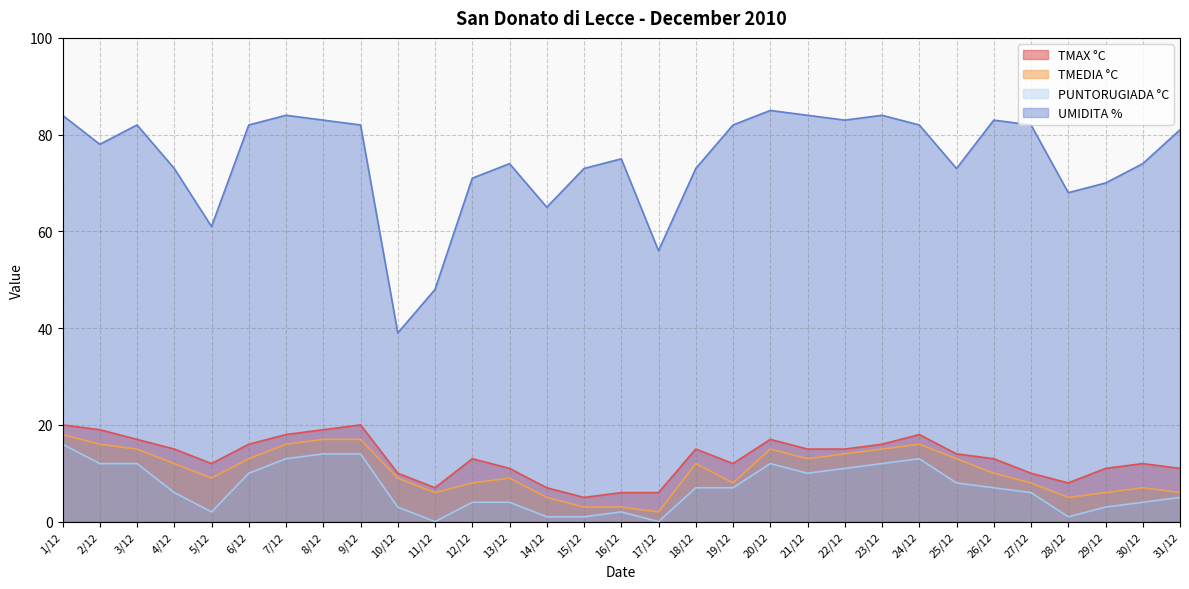

What is the average value of the TMAX °C series?

13